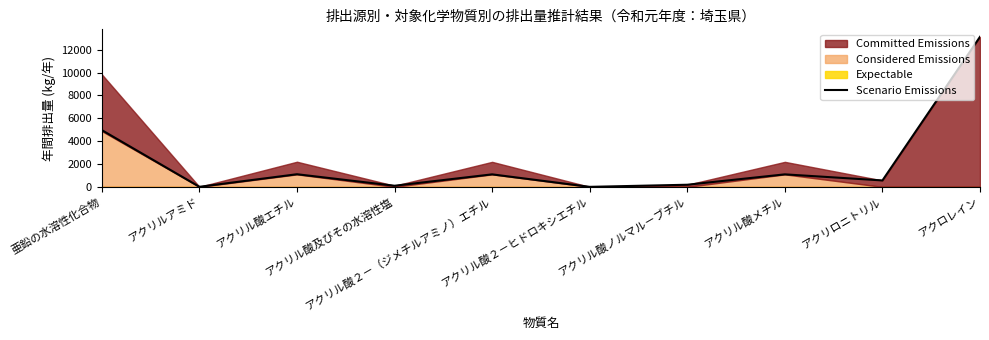

Where is the first local maximum?

アクリル酸エチル